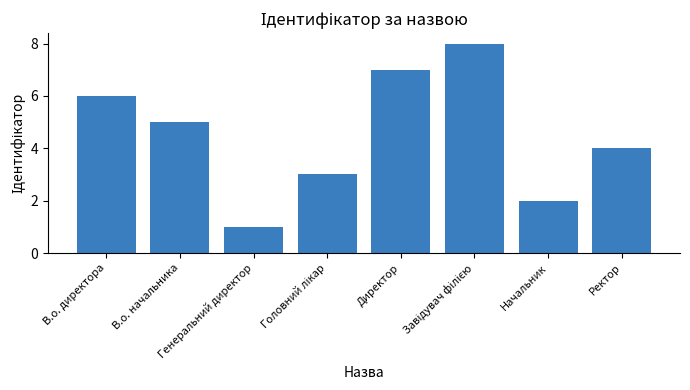

What is the value of the 7th bar from the left?

2